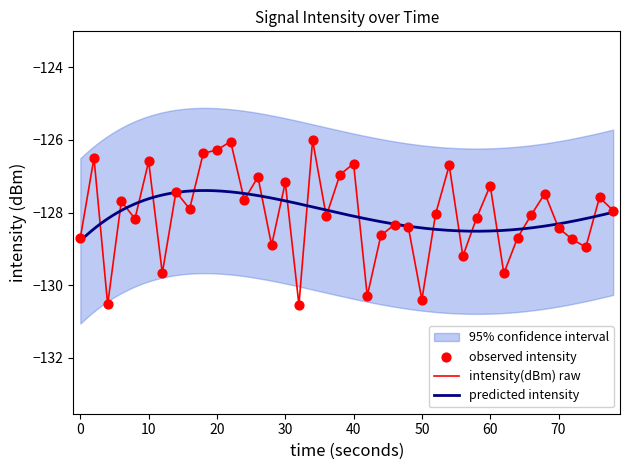

The intensity(dBm) raw series shows -209.8 at 50. True or false?

False